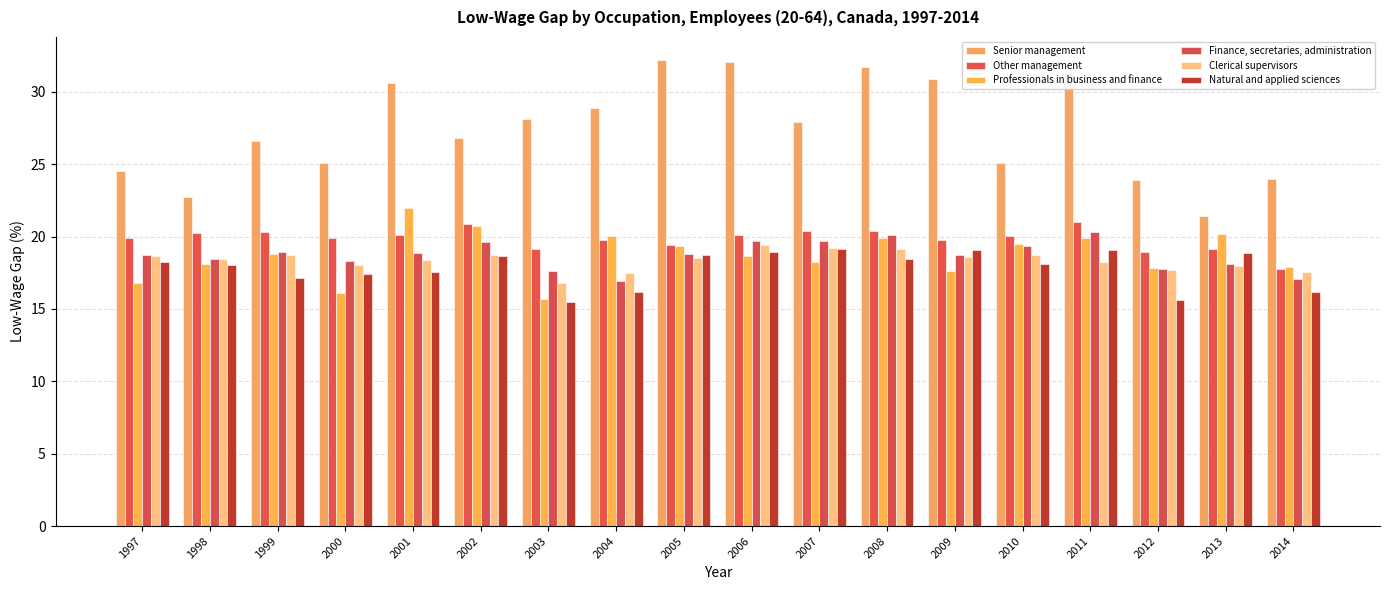

What is the average value of the Professionals in business and finance series?

18.7